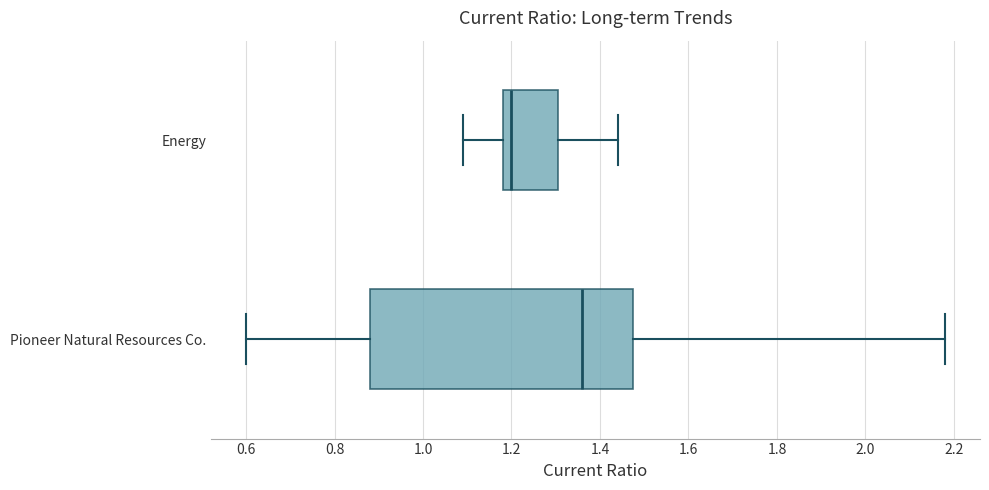

Which box is the widest, from its left edge to its right edge?

Pioneer Natural Resources Co.